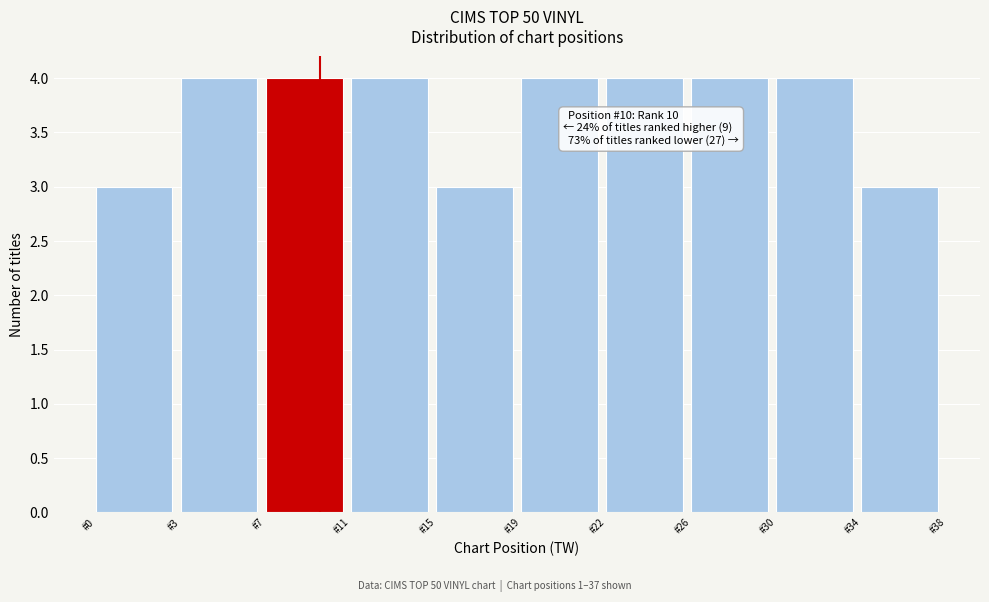

Reading right to left, list all the values displayed in this chart.

3	4	4	4	4	3	4	4	4	3